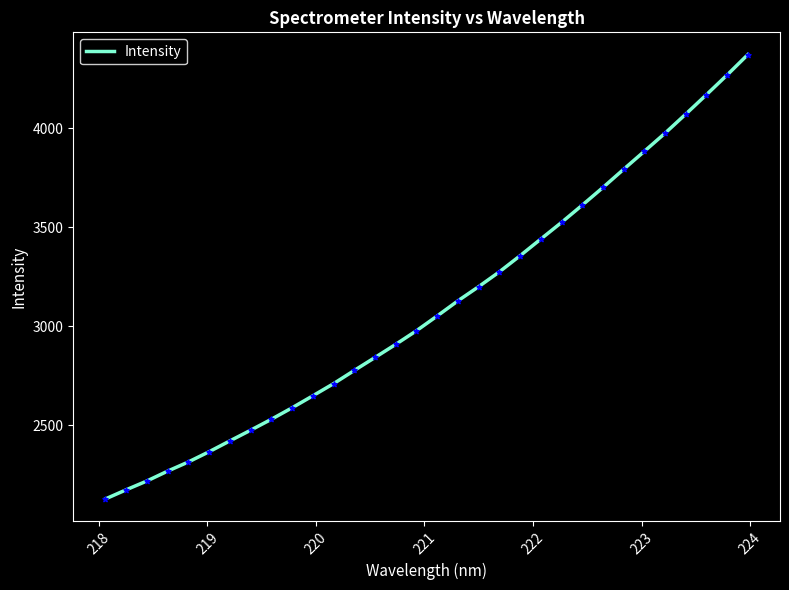

What is the greatest value displayed?

4371.5